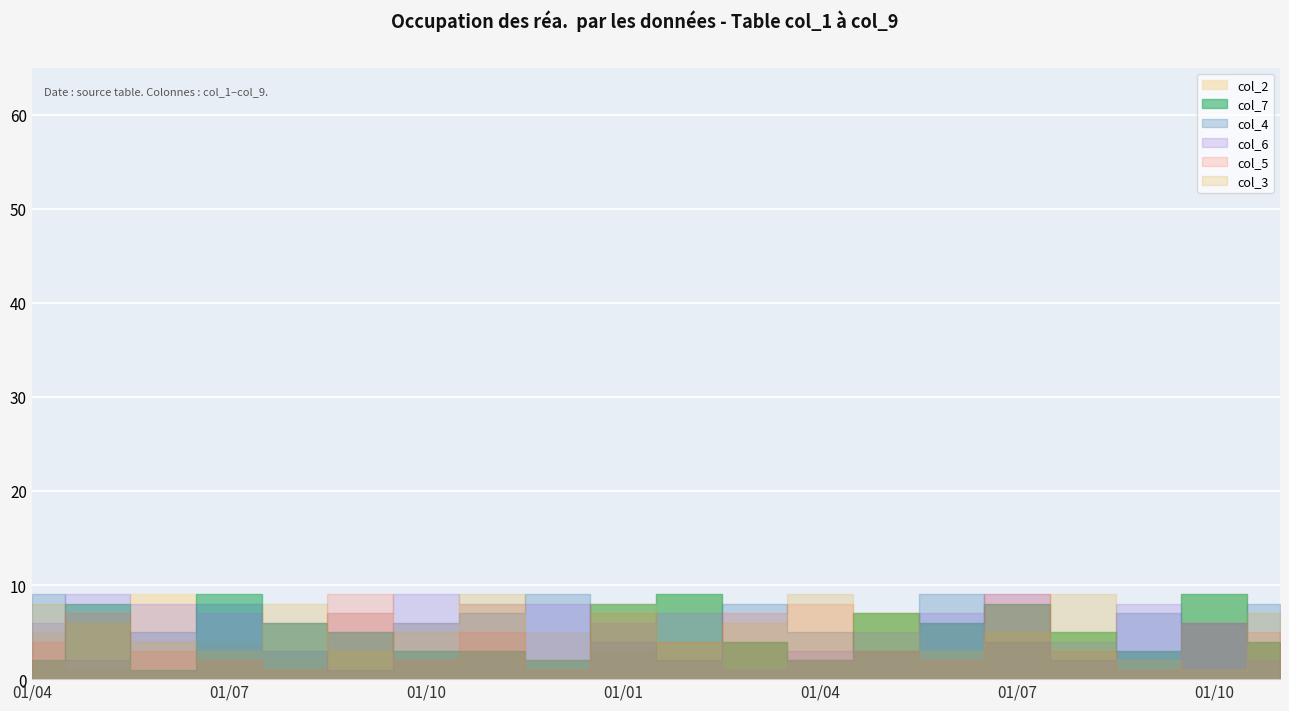

What is the value of the col_3 point at the 17th from the left?

9